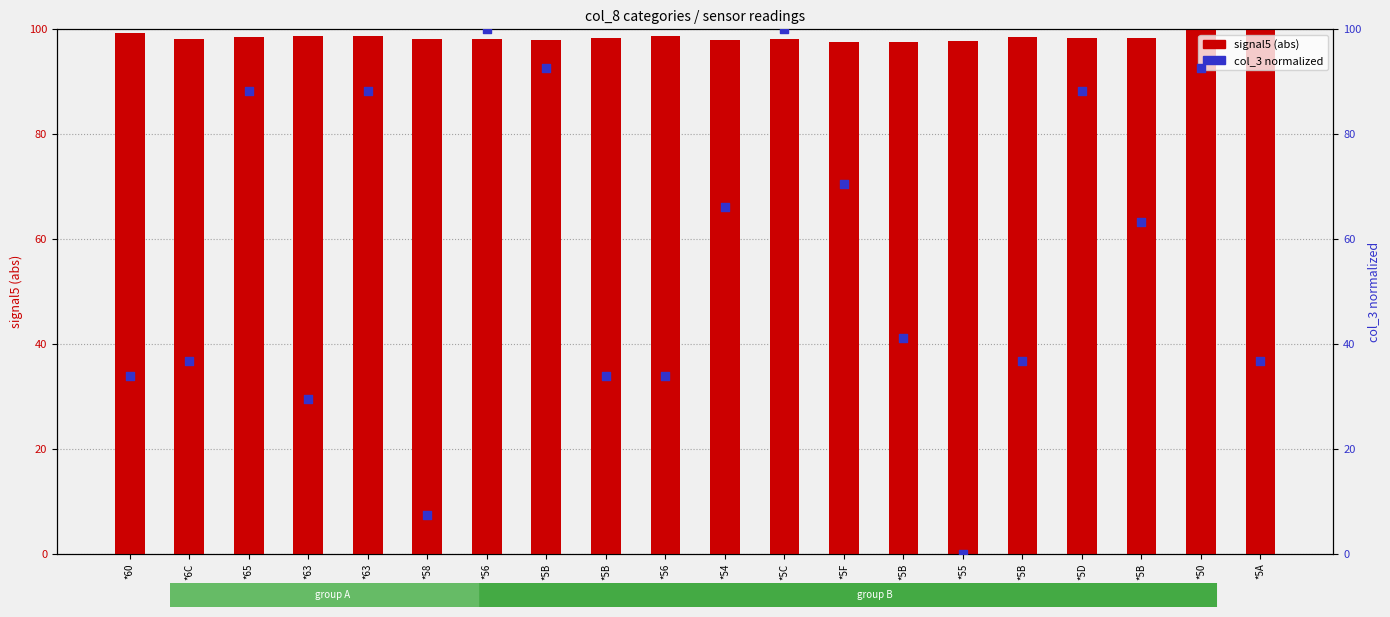

At which category is the sum across all series the highest?

*56